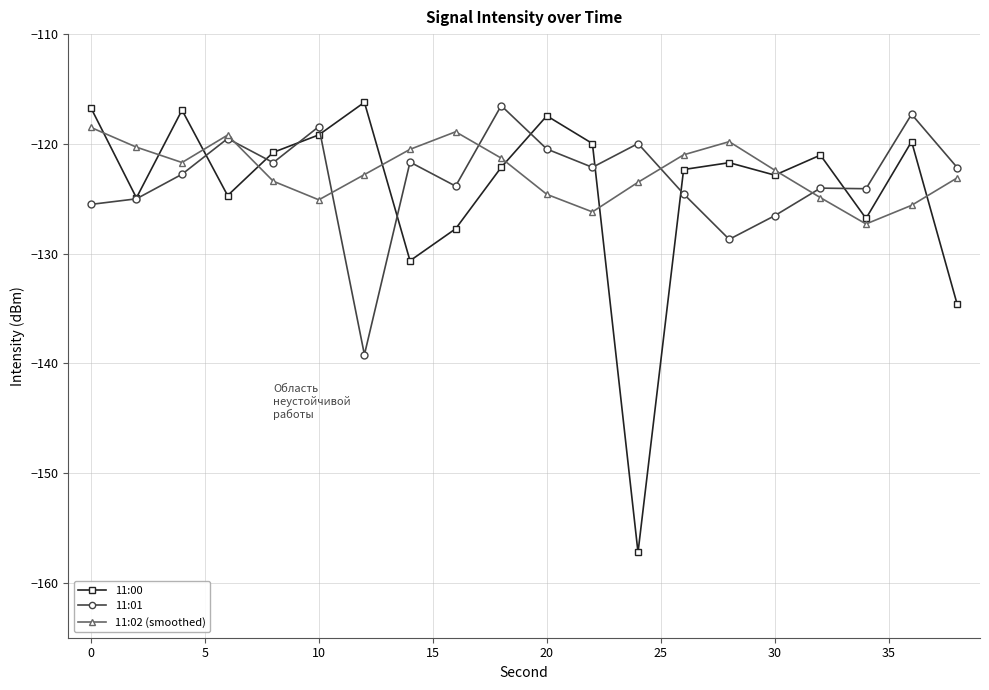

Which series has the largest range (max minus min)?

11:00